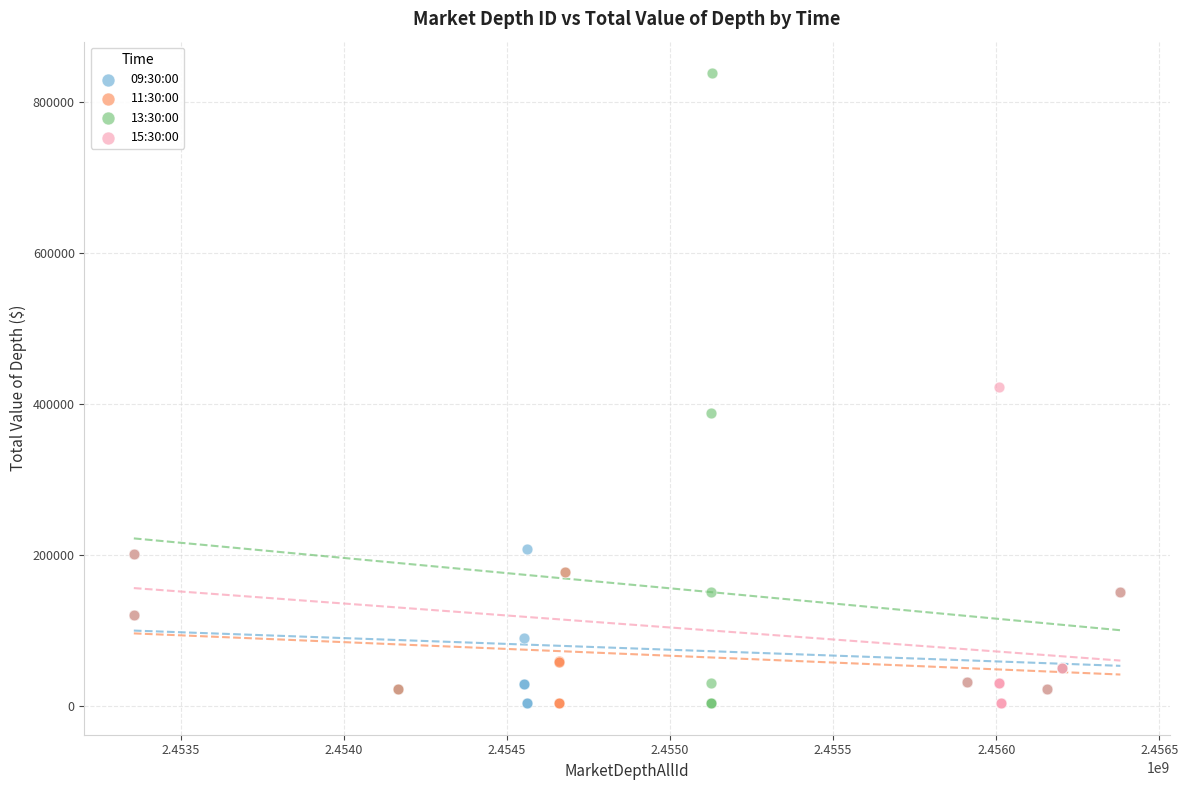

Which series has the widest spread of Y values?

13:30:00